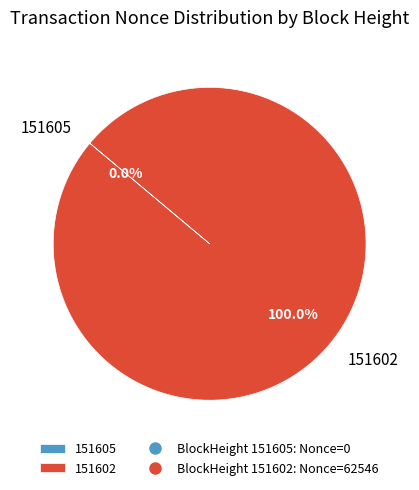

How many slices are in this pie chart?

2